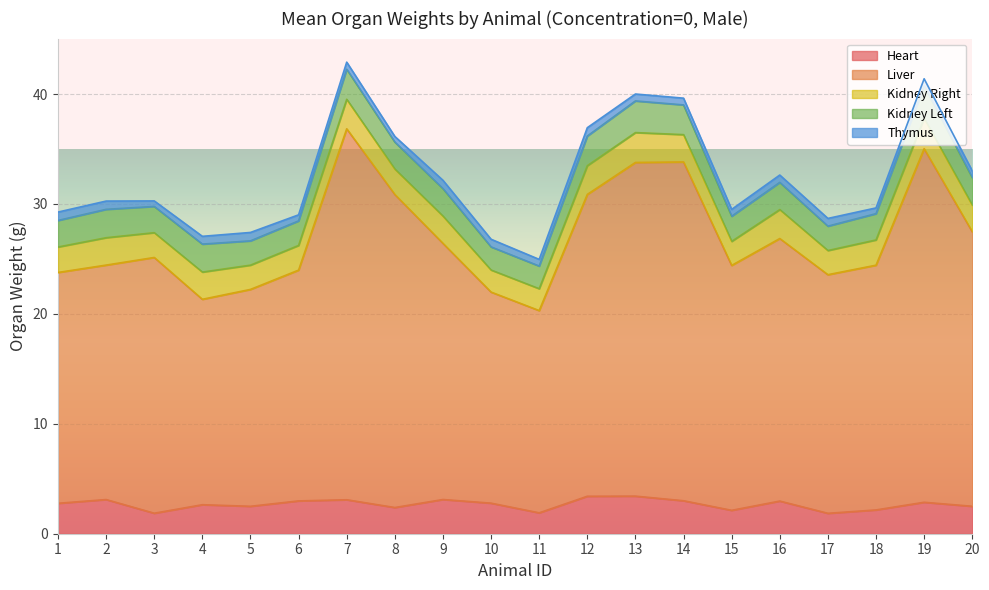

How many data points in Heart are less than 2?

3